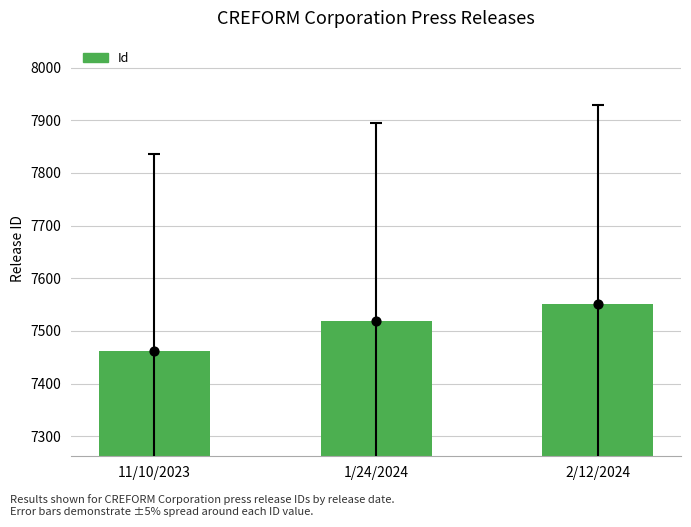

What is the change in value from 11/10/2023 to 1/24/2024?

+56